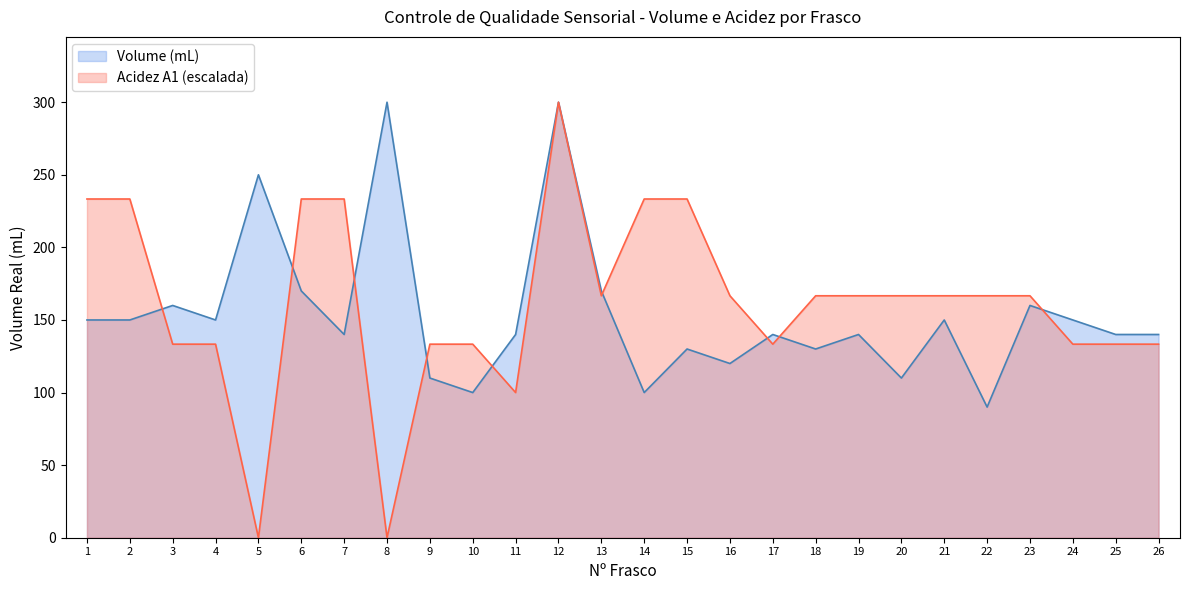

Does the chart display data point markers on the line(s)?

No